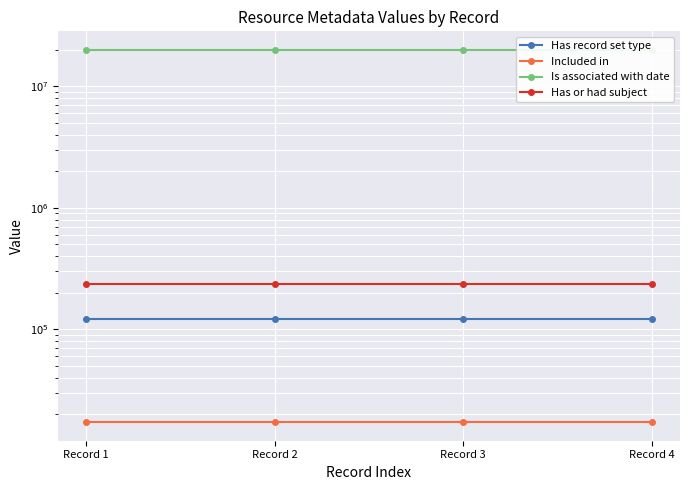

What is the sum of all Has or had subject values?

945380